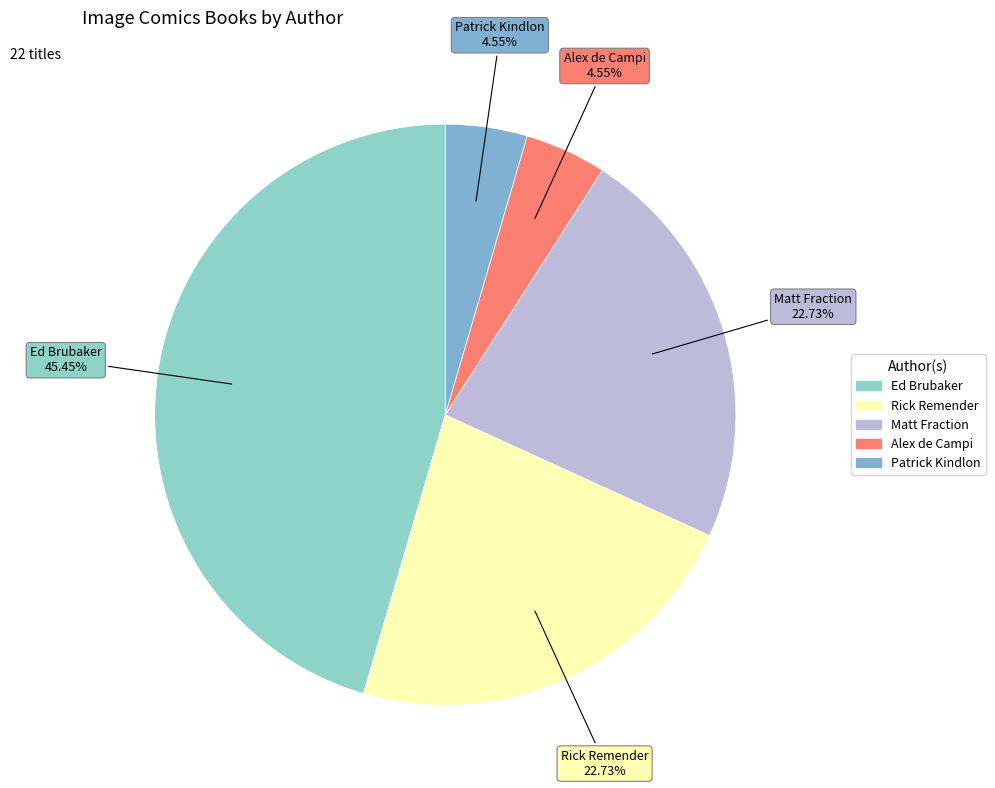

Combined, do Patrick Kindlon and Alex de Campi account for over 50%?

No